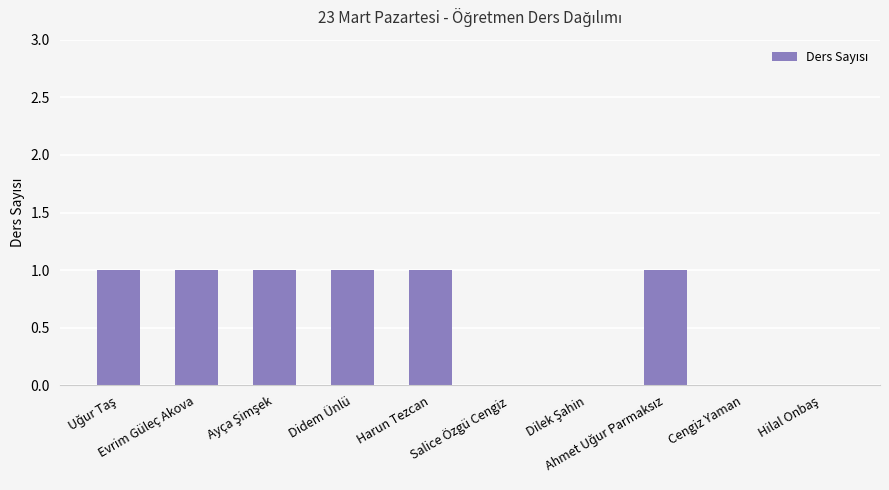

The chart shows a value of 0 at Salice Özgü Cengiz. True or false?

True